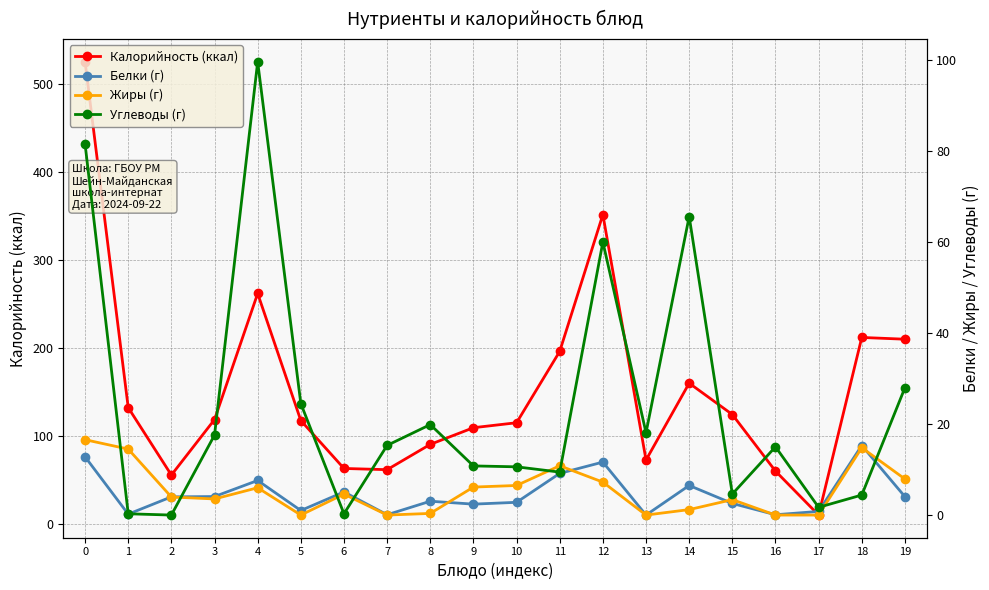

True or false: Калорийность (ккал) has a value of 171.4 at 10.

False